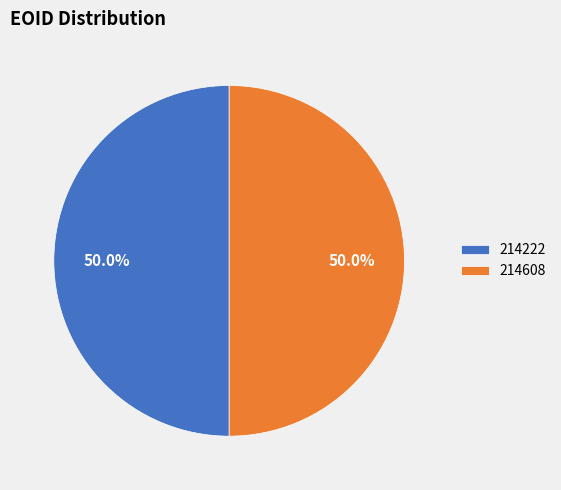

Count the number of slices in the pie.

2